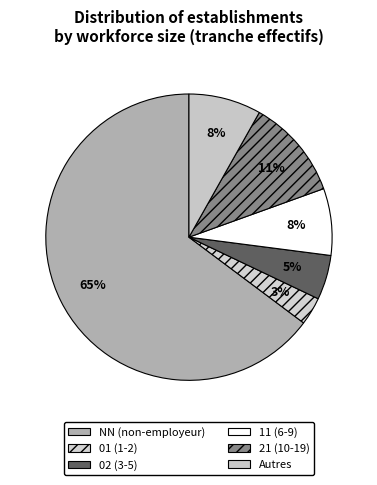

Does any single category account for the majority?

Yes